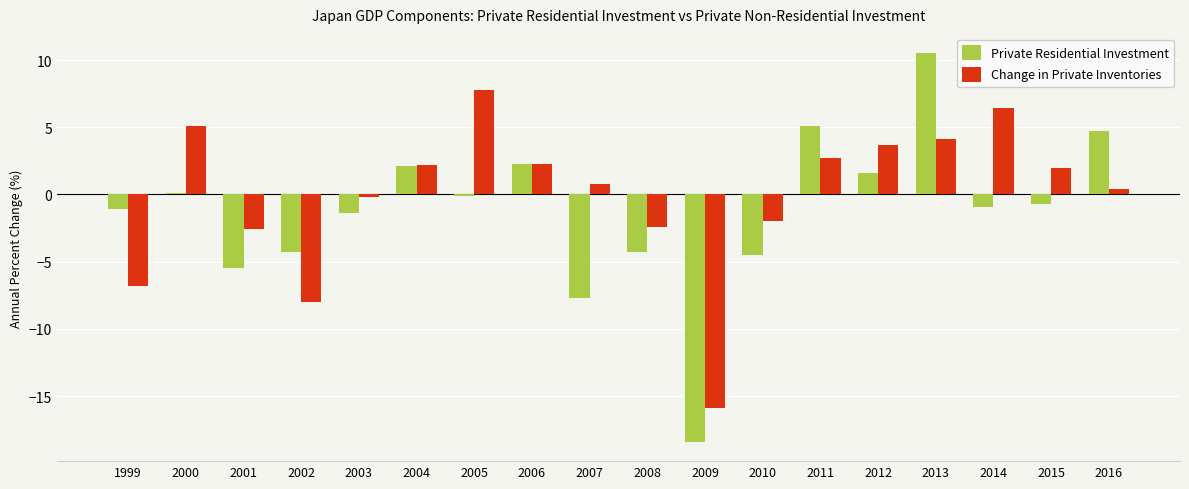

The Change in Private Inventories series shows 2.7 at 2011. True or false?

True